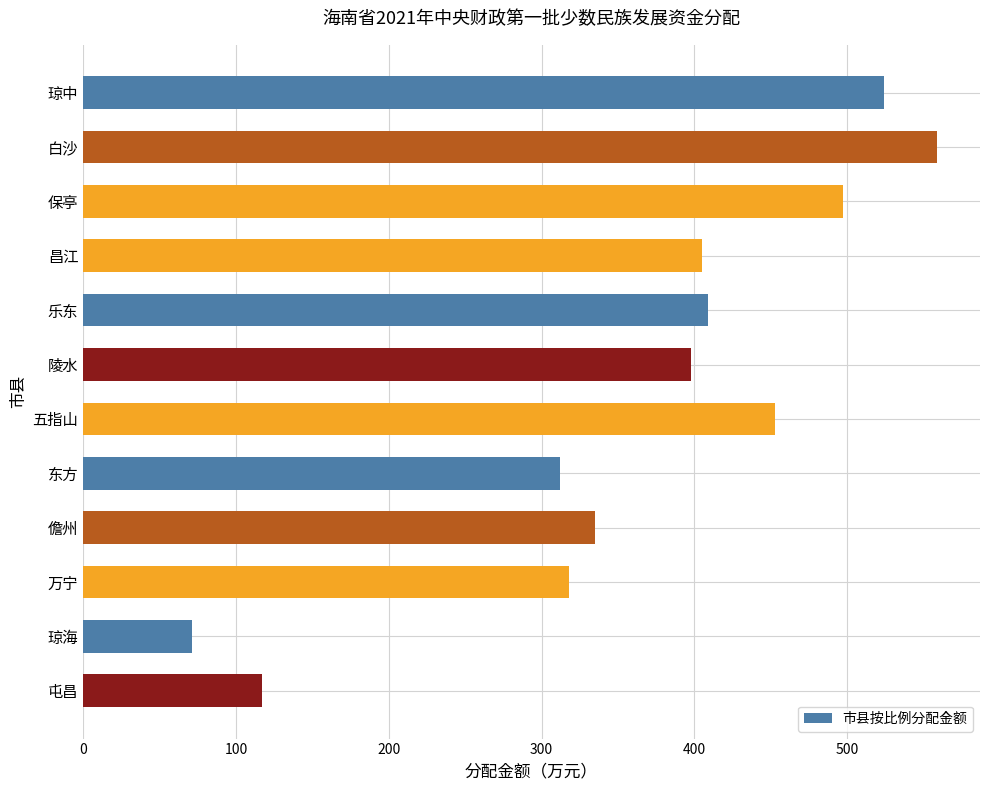

How many categories are shown in the chart?

12